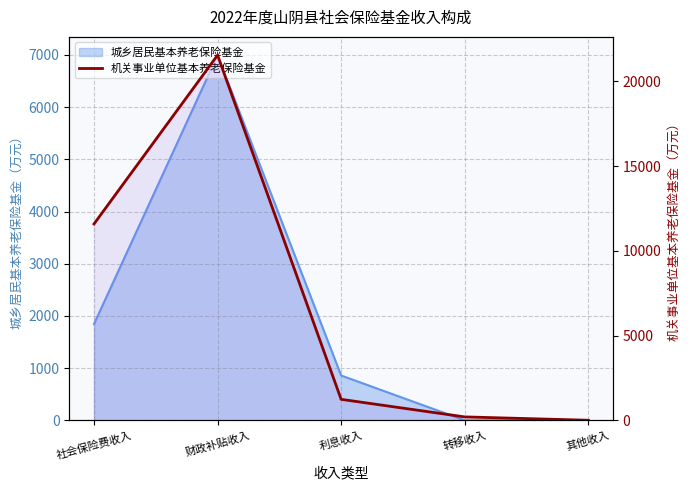

True or false: the data has more than 2 interior local peaks.

False